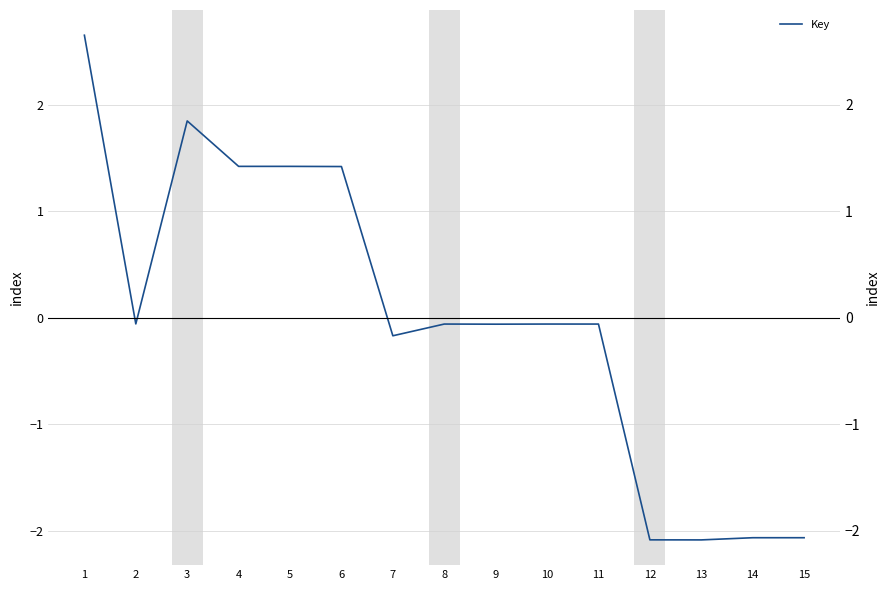

What is the greatest value displayed?

2.7